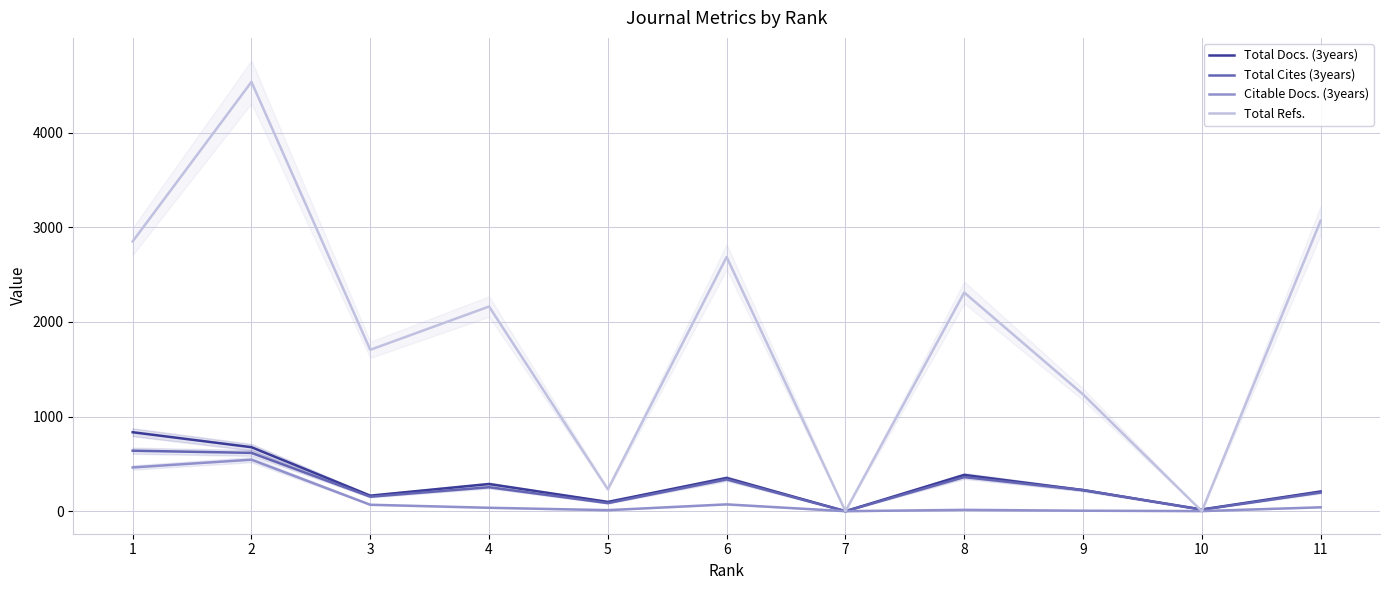

What is the sum of the Citable Docs. (3years) values at 2 and 7?

544